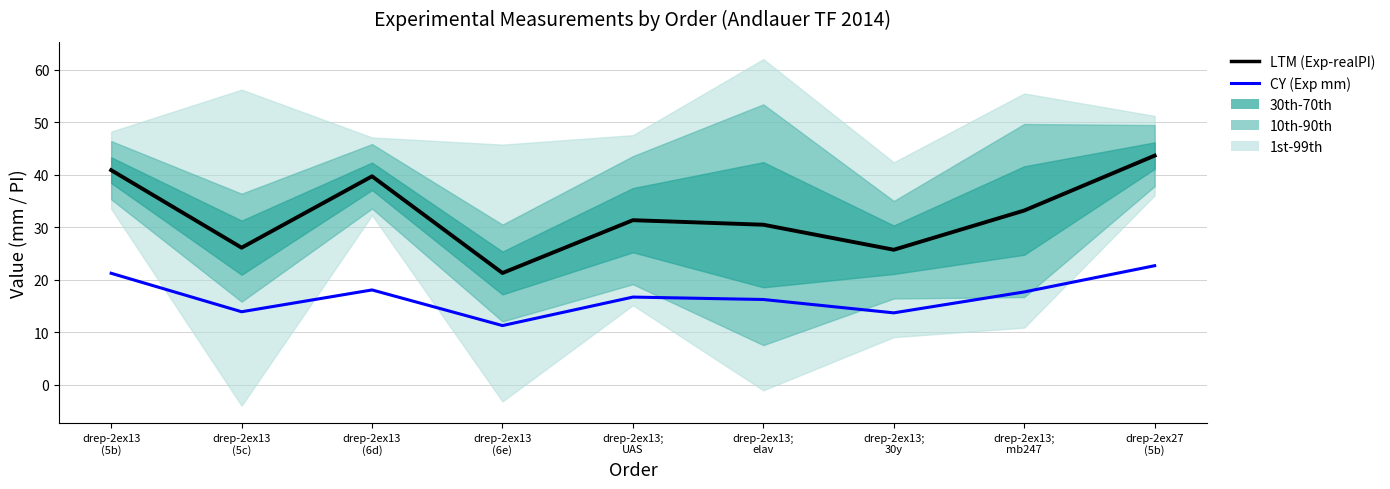

Where is LTM (Exp-realPI) nearest to the value 32?

drep-2ex13;
UAS